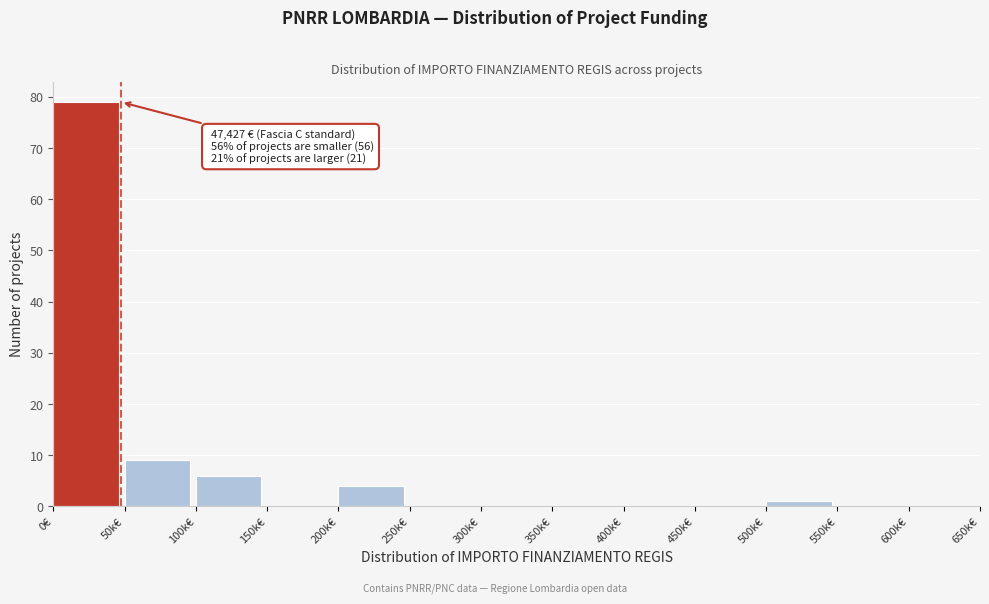

Reading left to right, extract all data points from this chart.

0€=79	50k€=9	100k€=6	150k€=0	200k€=4	250k€=0	300k€=0	350k€=0	400k€=0	450k€=0	500k€=1	550k€=0	600k€=0